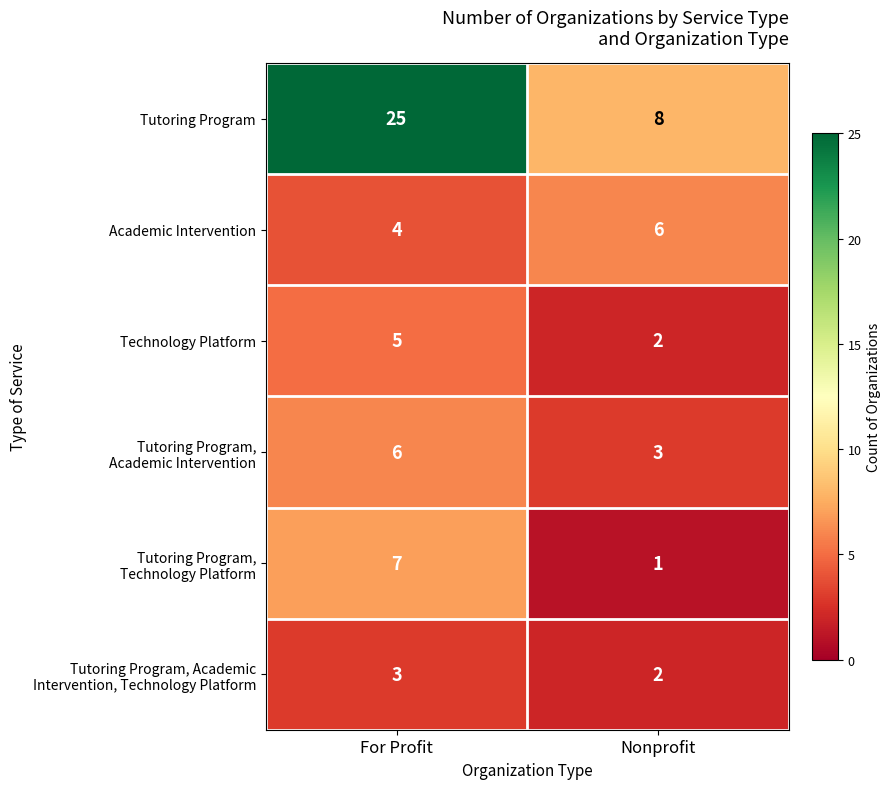

What is the sum of the Academic Intervention values at Nonprofit and For Profit?

10